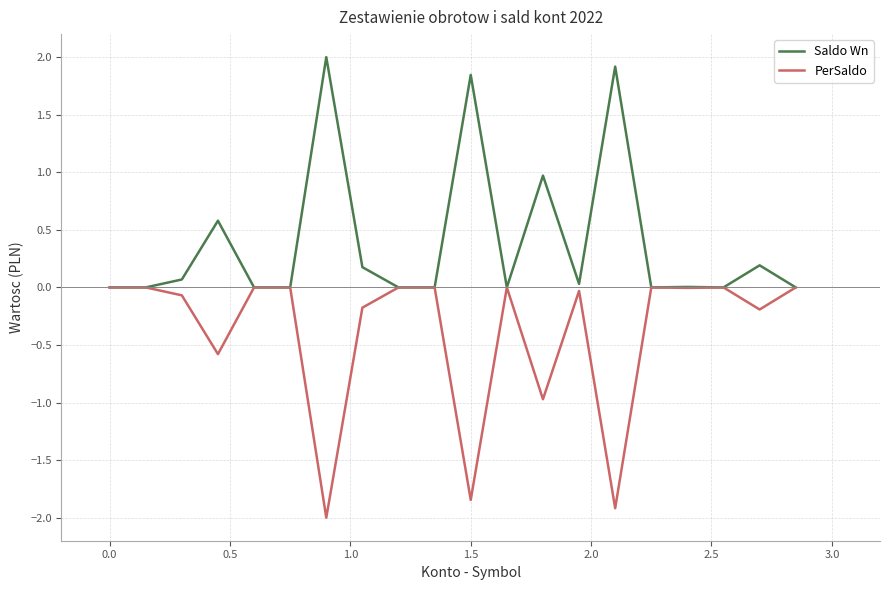

Rank the series by their maximum value, from lowest to highest.

PerSaldo, Saldo Wn